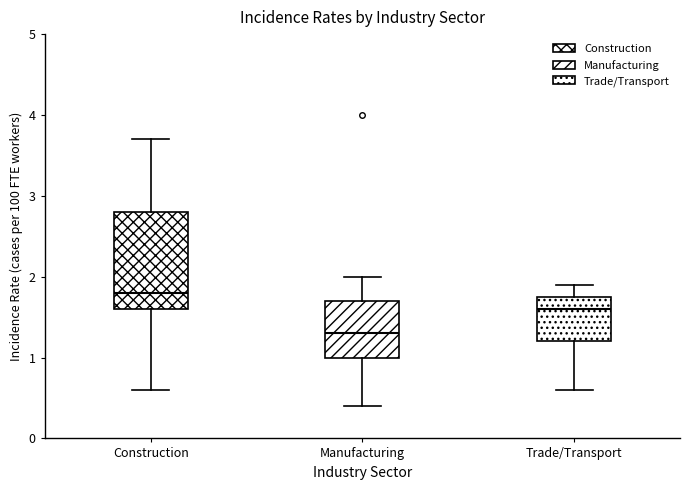

Where does the lower whisker of the box for Manufacturing end on the y-axis? The values are not printed on the chart, so give them approximately, as read against the axis.

0.4